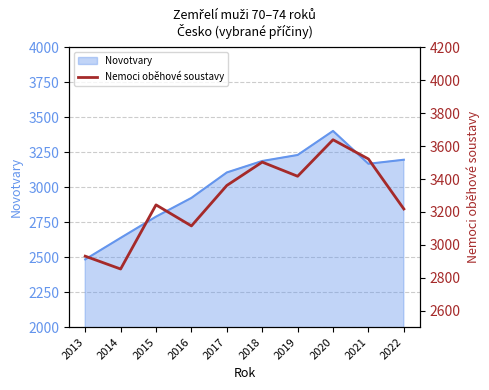

Reading right to left, extract all data points from this chart.

2022=3218	2021=3522	2020=3639	2019=3417	2018=3503	2017=3361	2016=3115	2015=3243	2014=2853	2013=2931